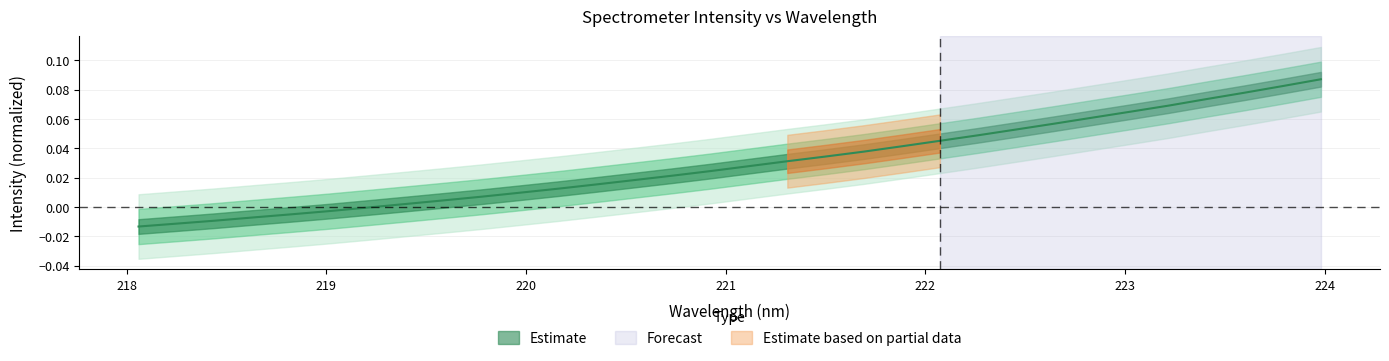

True or false: the data shows 0.0 at 220.1623.

False